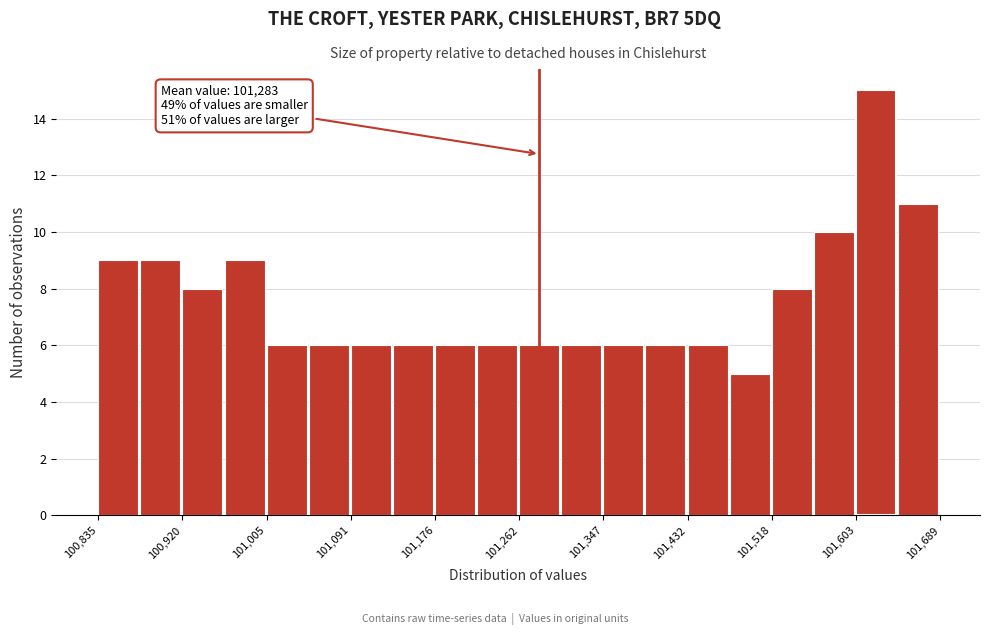

Over which range of the x-axis is the bar tallest?

101600 to 101650